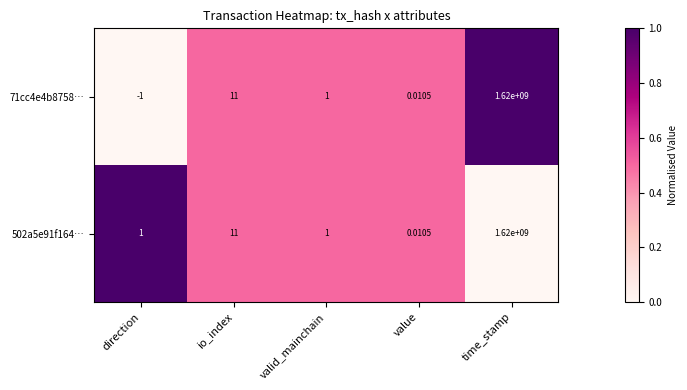

At which label is 502a5e91f164… closest to 810000000?

io_index